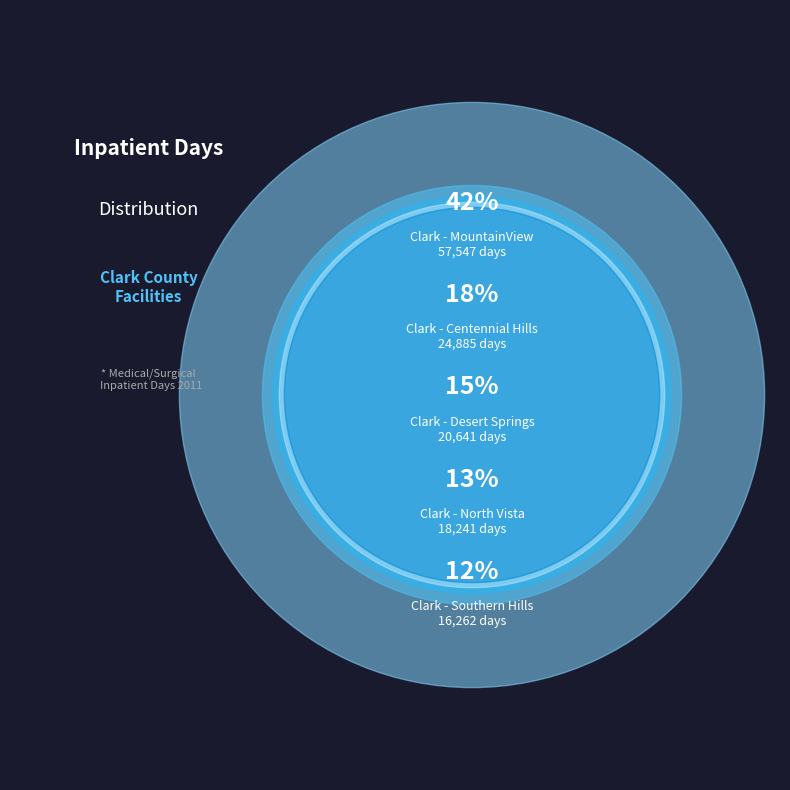

Which category has the smallest portion of the pie?

Clark - Southern Hills